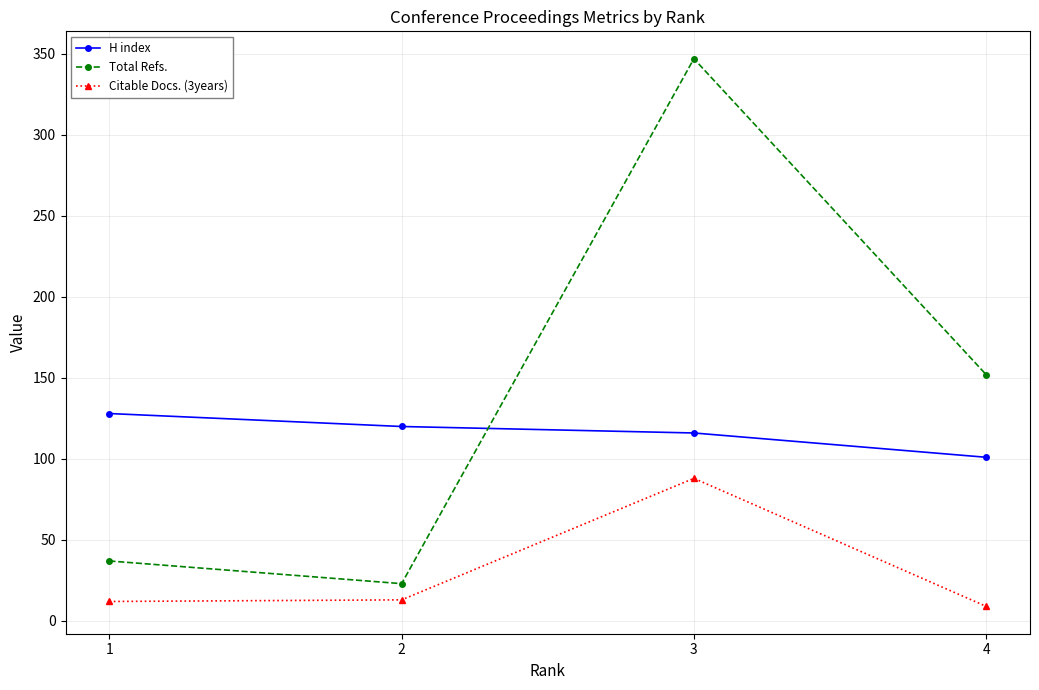

What is the highest value of the Total Refs. series?

347